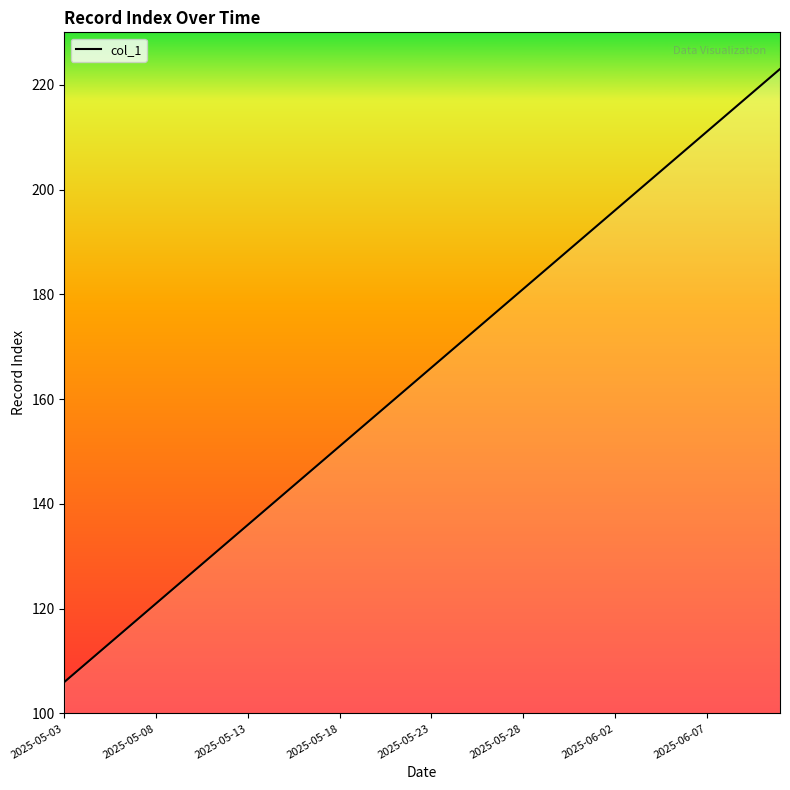

What is the maximum value shown in the chart?

223